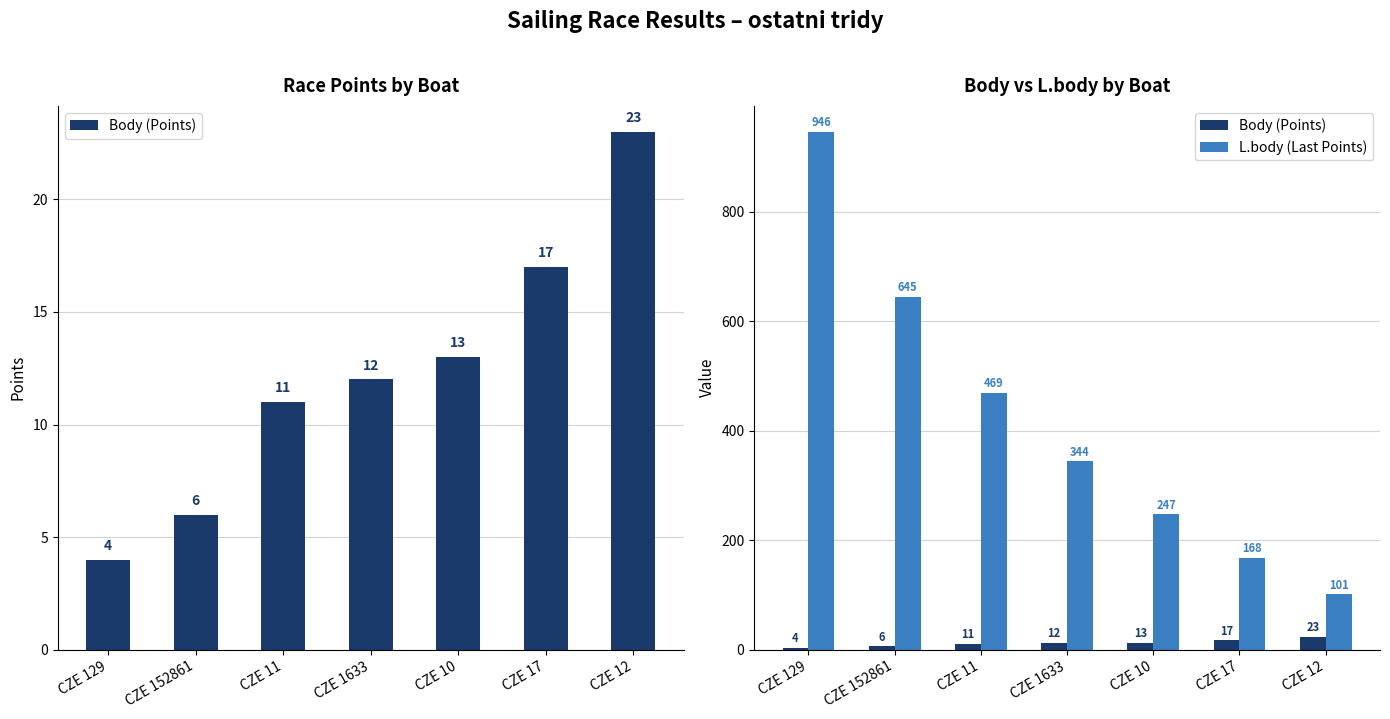

Reading left to right, list all the values displayed in this chart.

Body (Points): 4	6	11	12	13	17	23
L.body (Last Points): 946	645	469	344	247	168	101